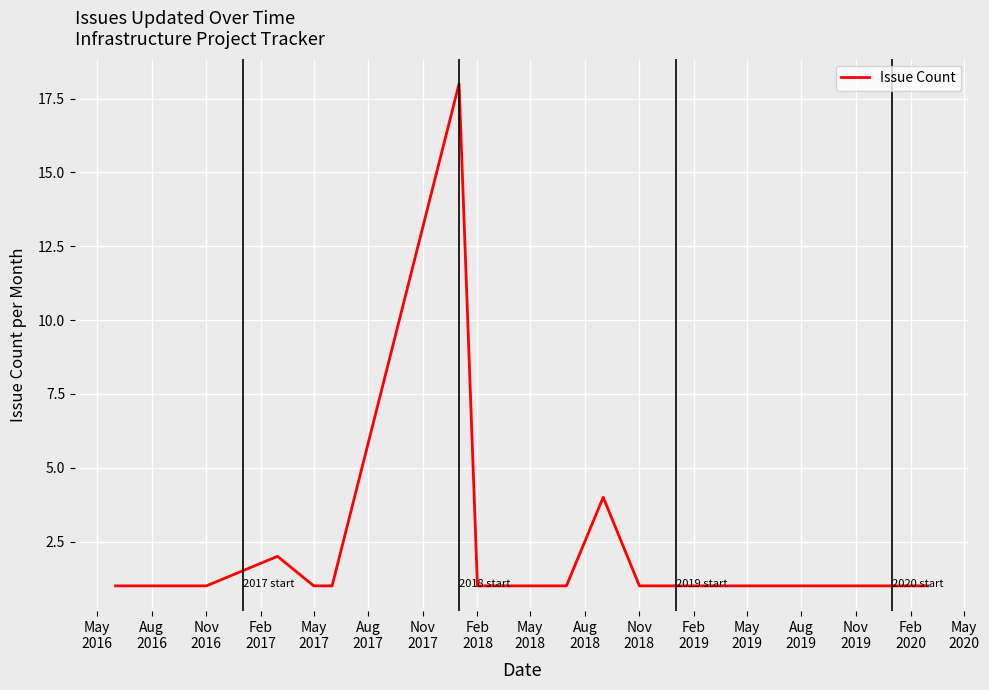

What is the maximum value shown in the chart?

18